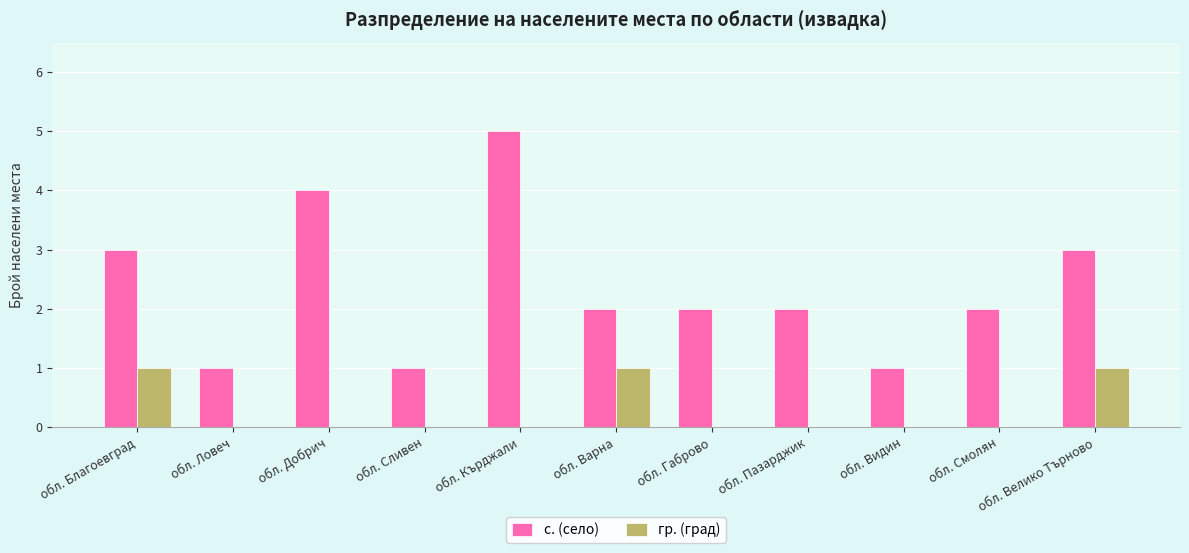

Are the bars grouped side by side (vs. stacked)?

Yes